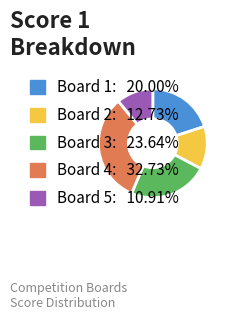

Which has a higher value, Board 3 or Board 1?

Board 3